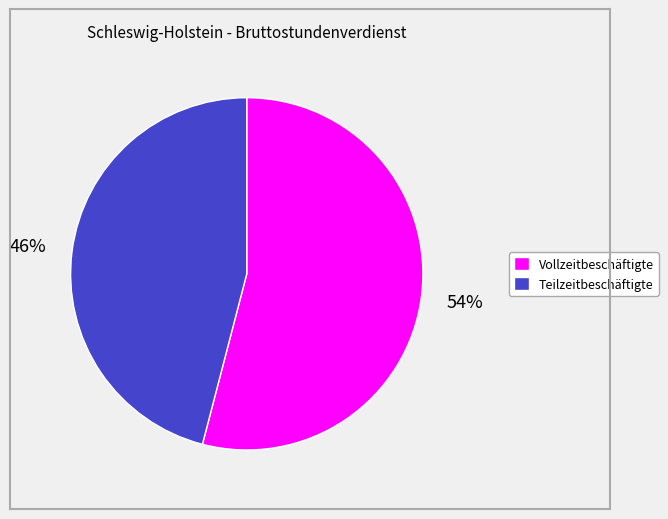

Is the sum of Vollzeitbeschäftigte and Teilzeitbeschäftigte greater than half?

Yes